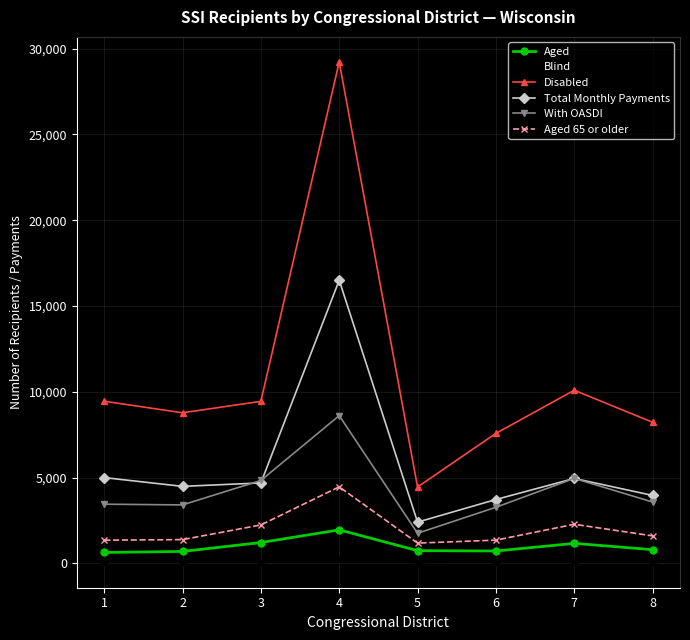

How many interior local valleys does the Total Monthly Payments series have?

2